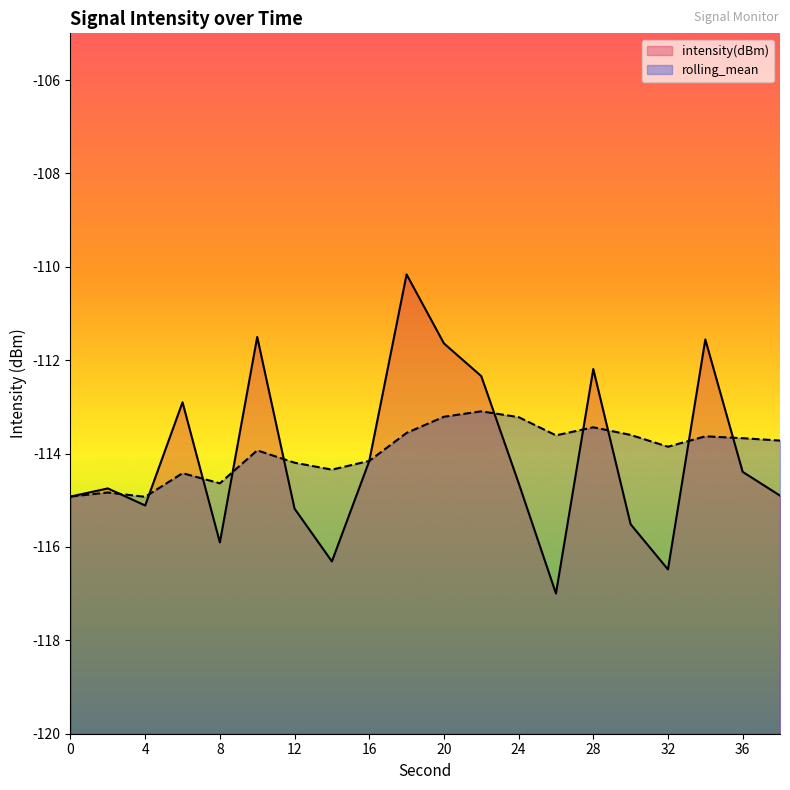

Where is the first local maximum for intensity(dBm)?

2